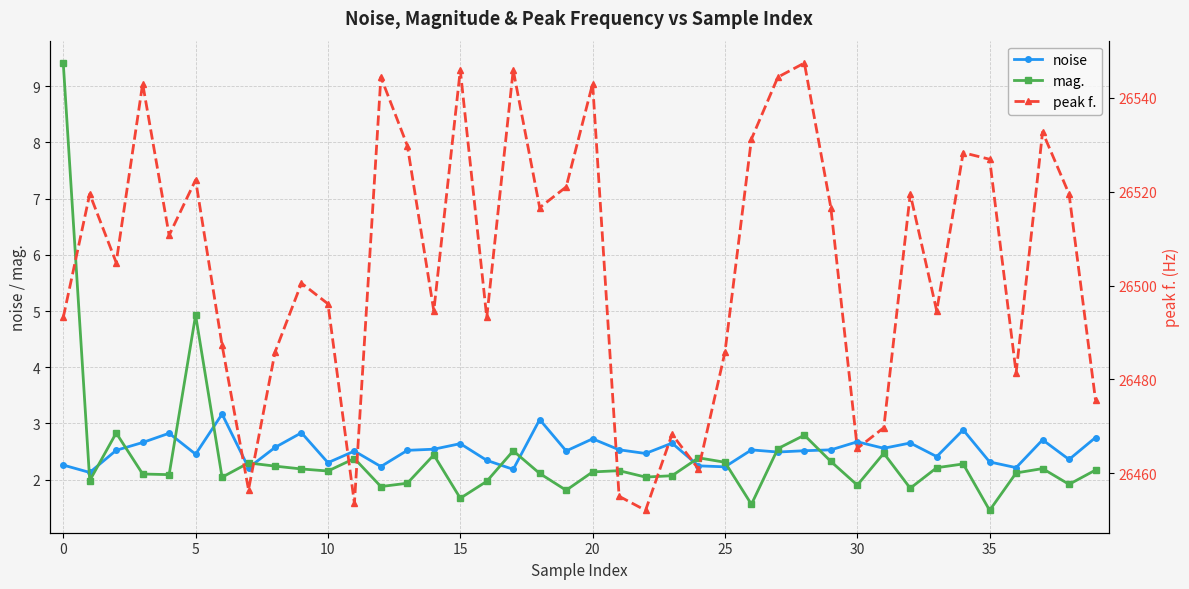

What is the average value of the peak f. series?

26504.6